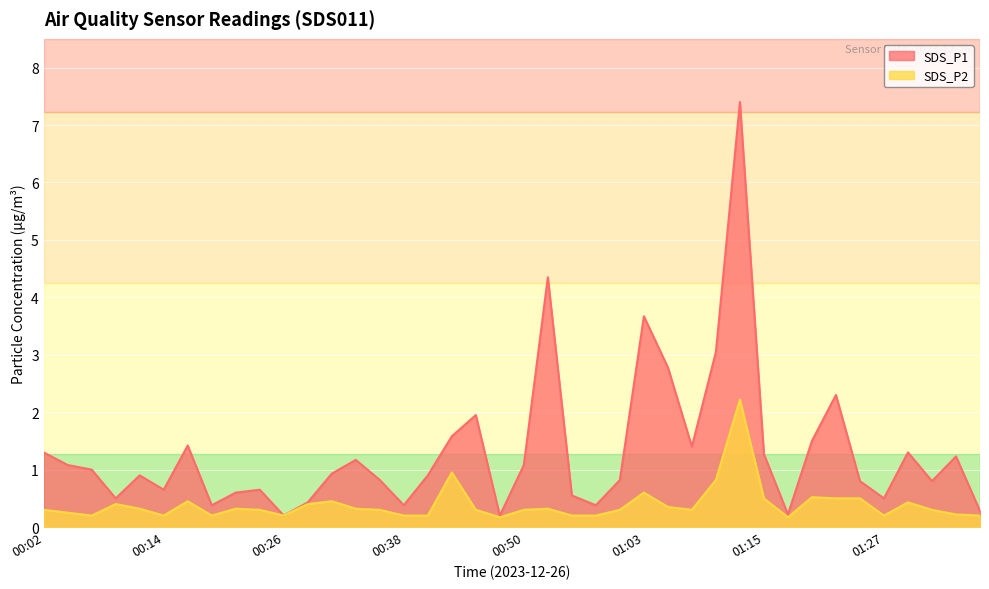

True or false: SDS_P2 and SDS_P1 intersect in this chart.

False